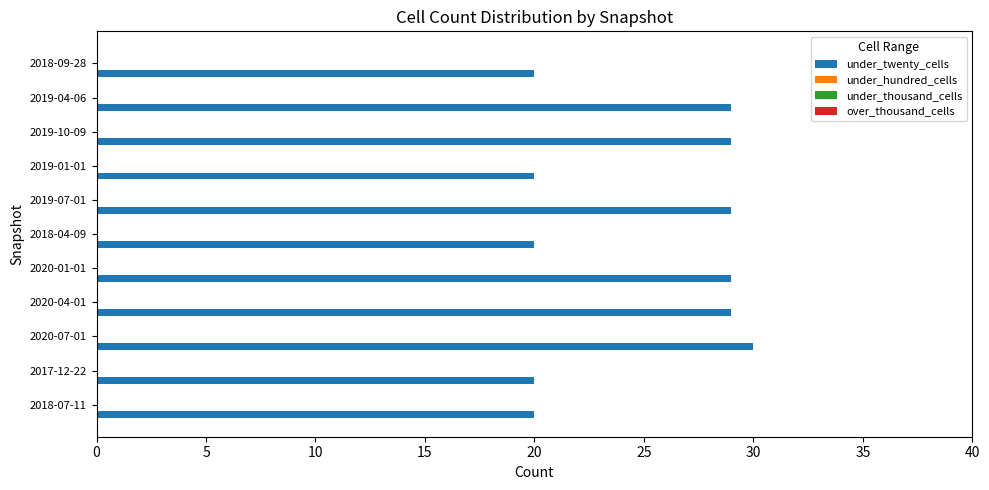

What is the minimum value shown in the chart?

20